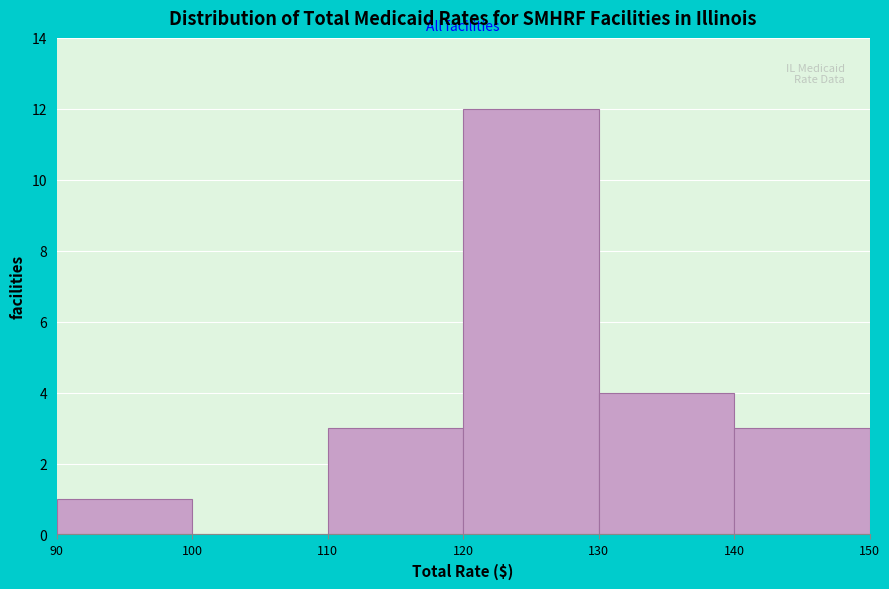

Which range on the x-axis has the tallest bar?

120 to 130